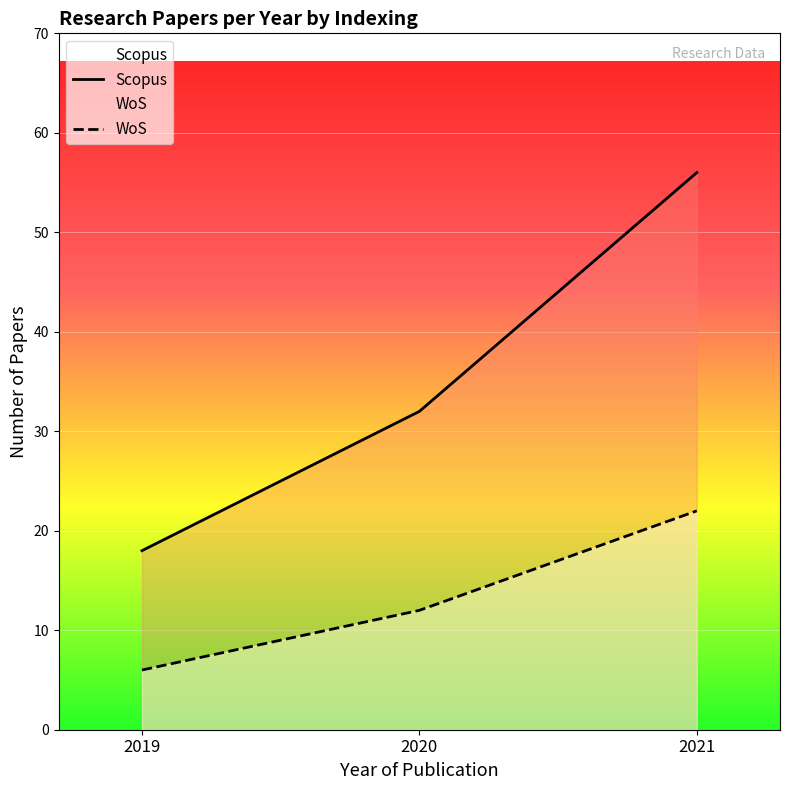

List the series in order of their peak value, highest first.

Scopus, WoS